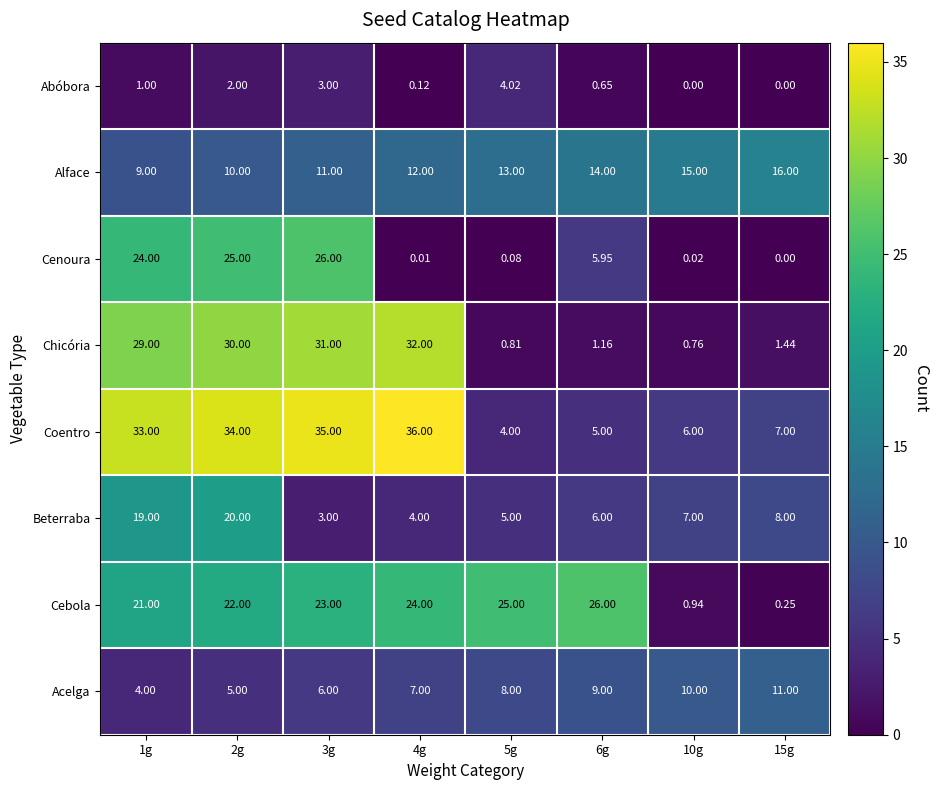

At 10g, list the series in order from smallest to largest.

Abóbora, Cenoura, Chicória, Cebola, Coentro, Beterraba, Acelga, Alface